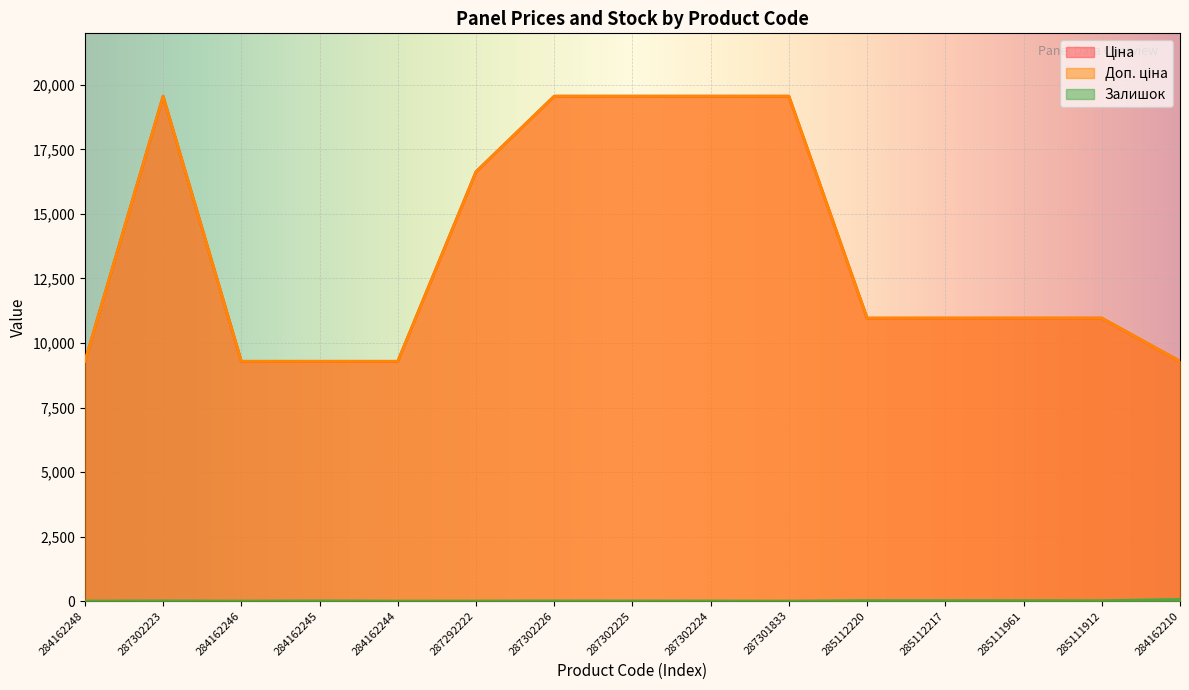

What is the label of the 10th point from the right?

287292222